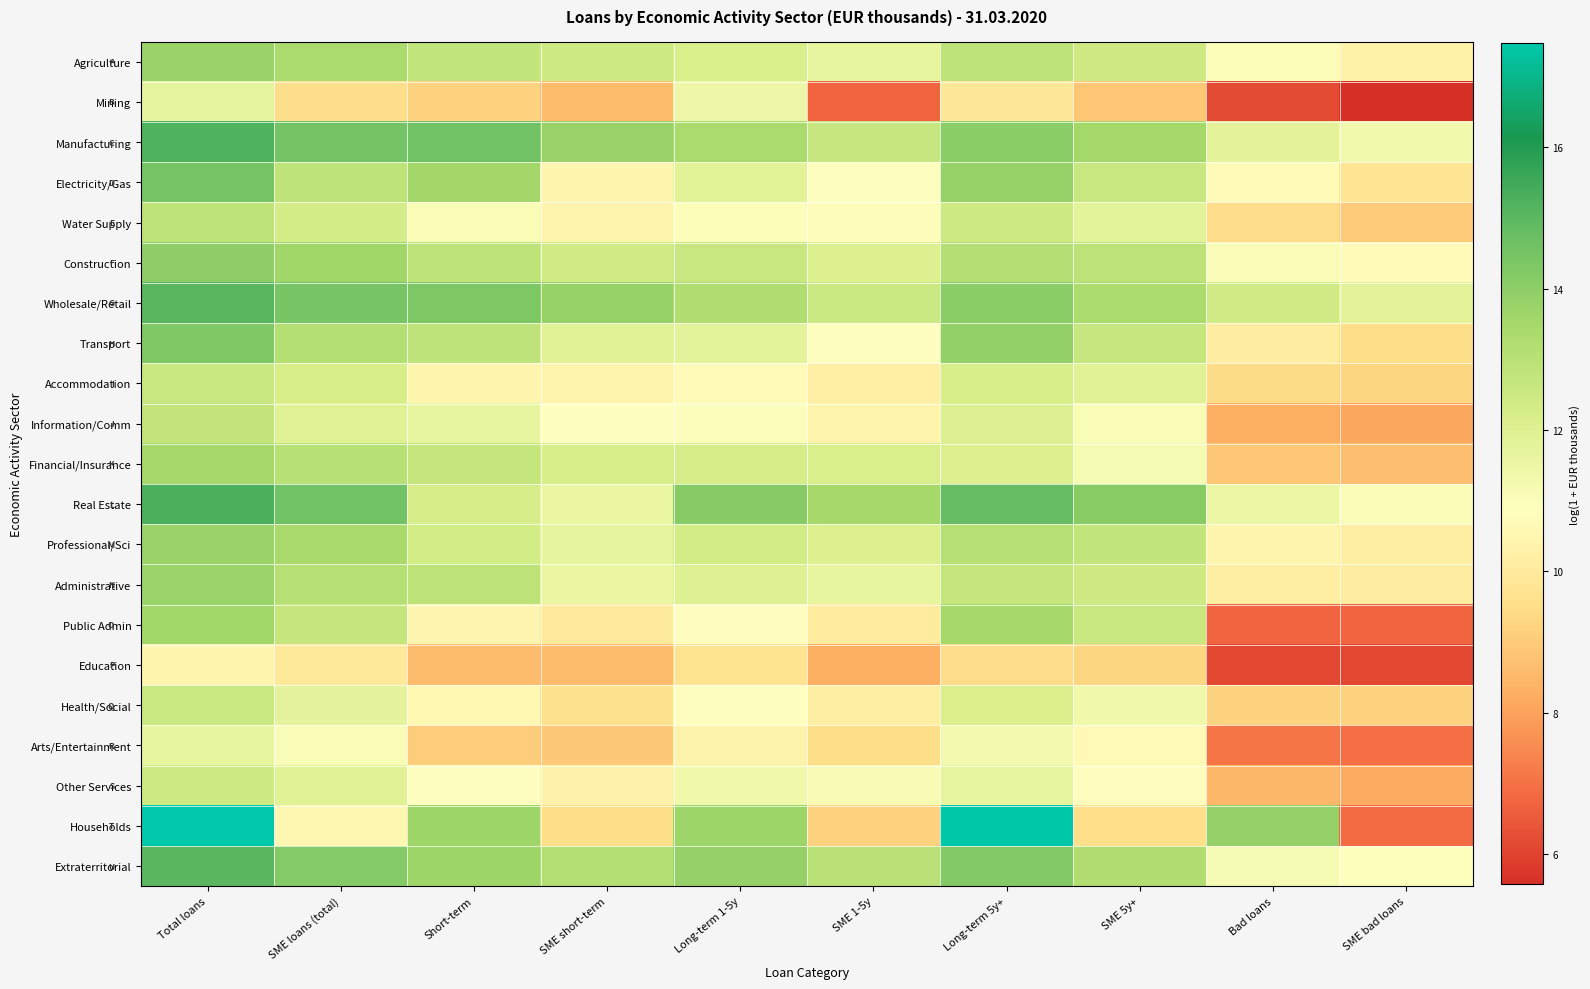

Count the number of categories in the chart.

10